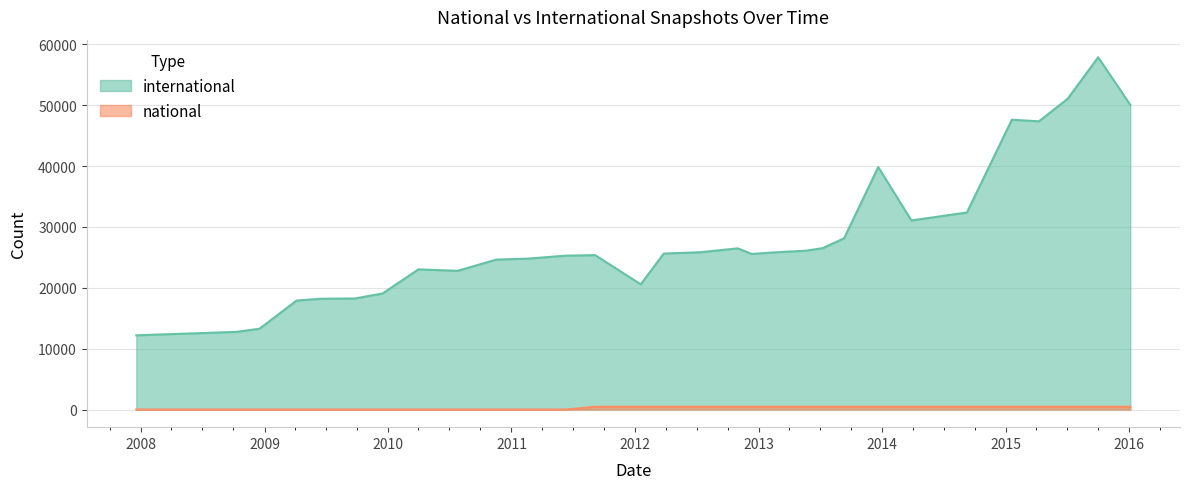

True or false: national has more than 1 interior local peaks.

False